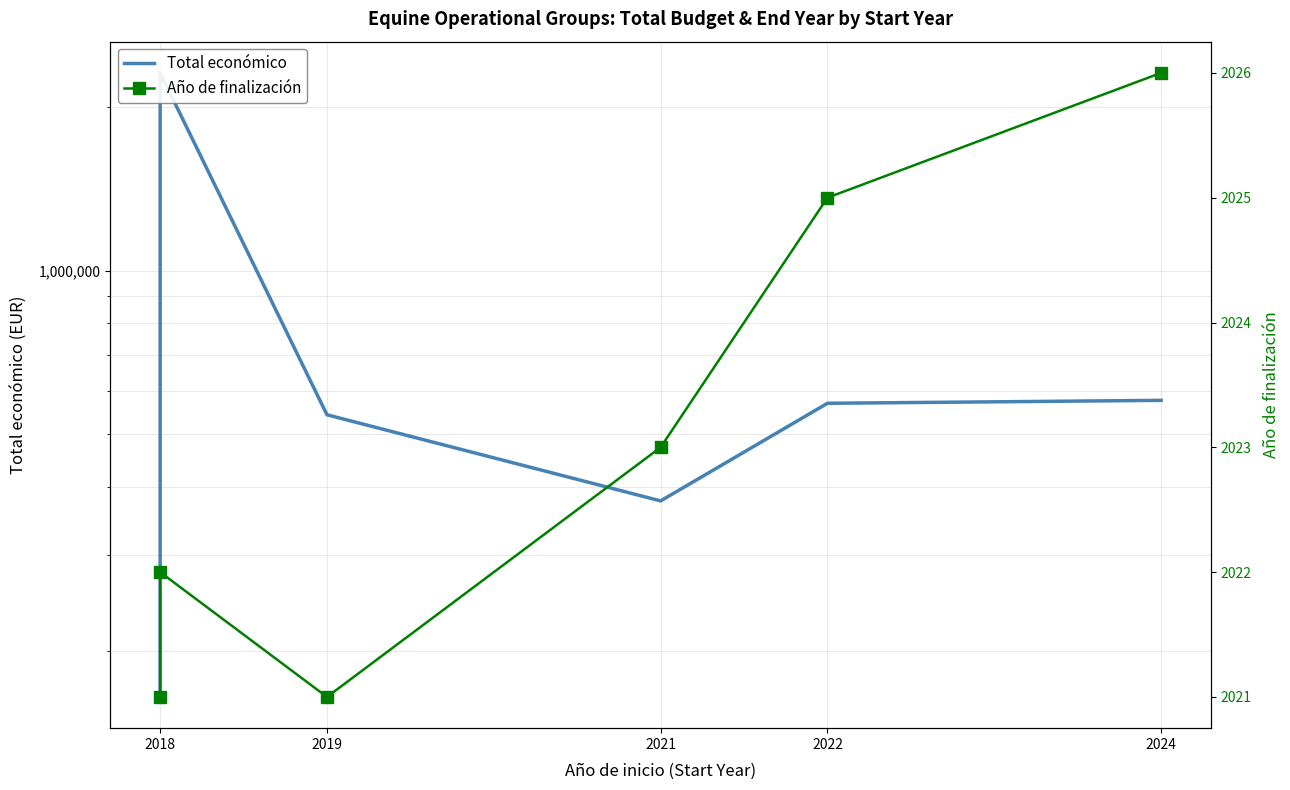

What is the smallest value displayed?

2021